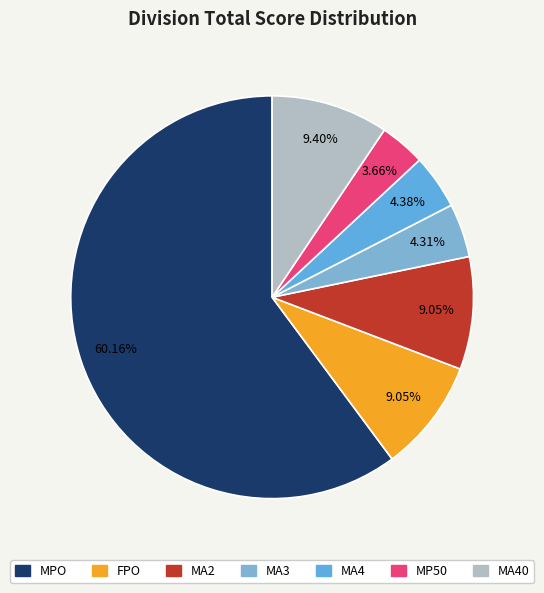

How many slices are in this pie chart?

7